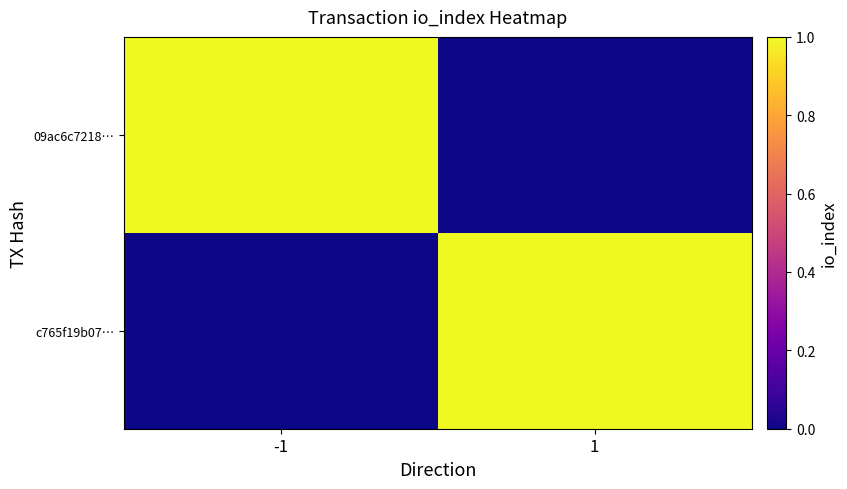

What is the maximum value shown in the chart?

1